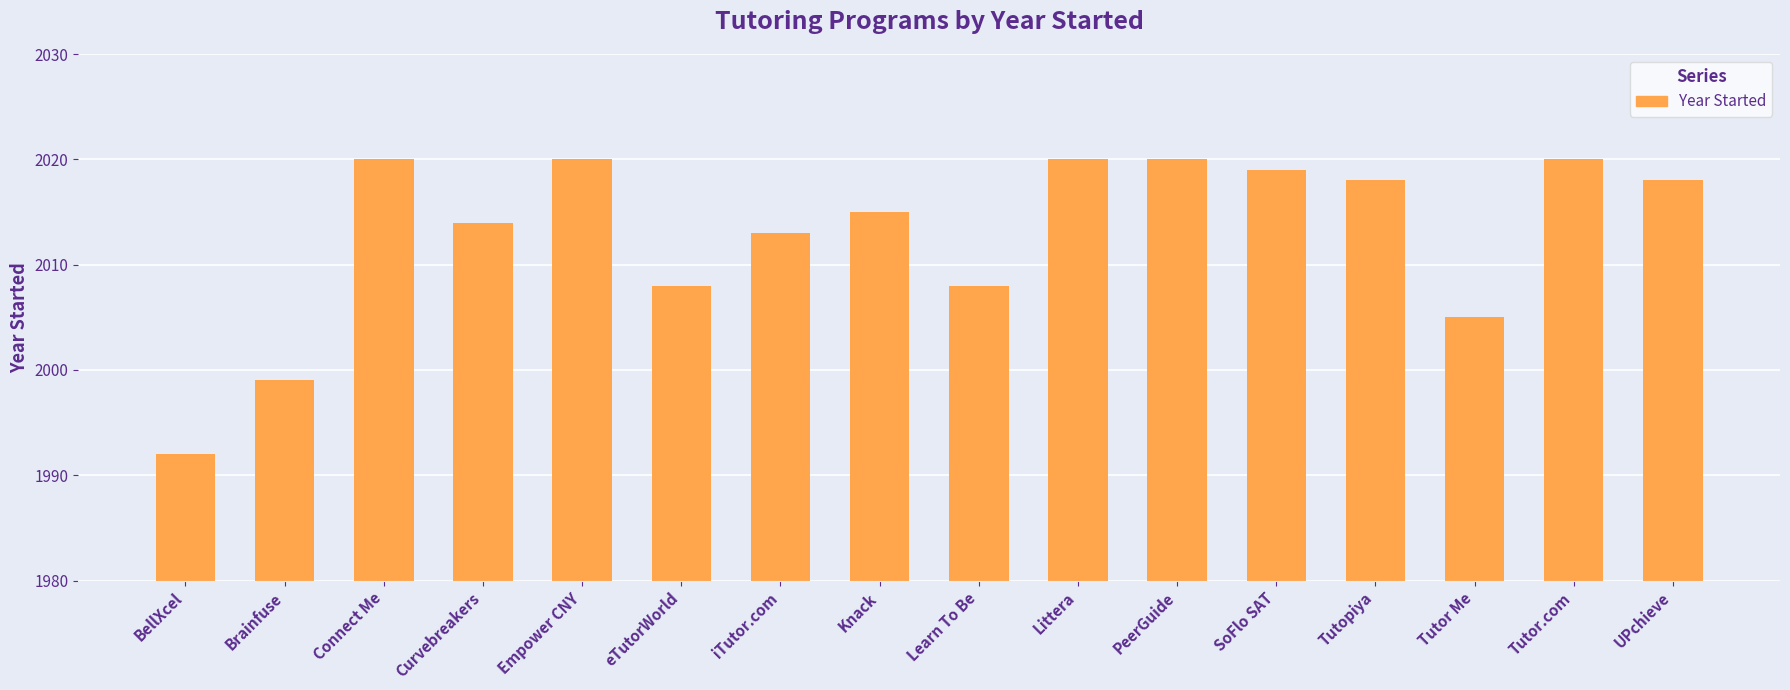

How many distinct data groups are displayed?

1